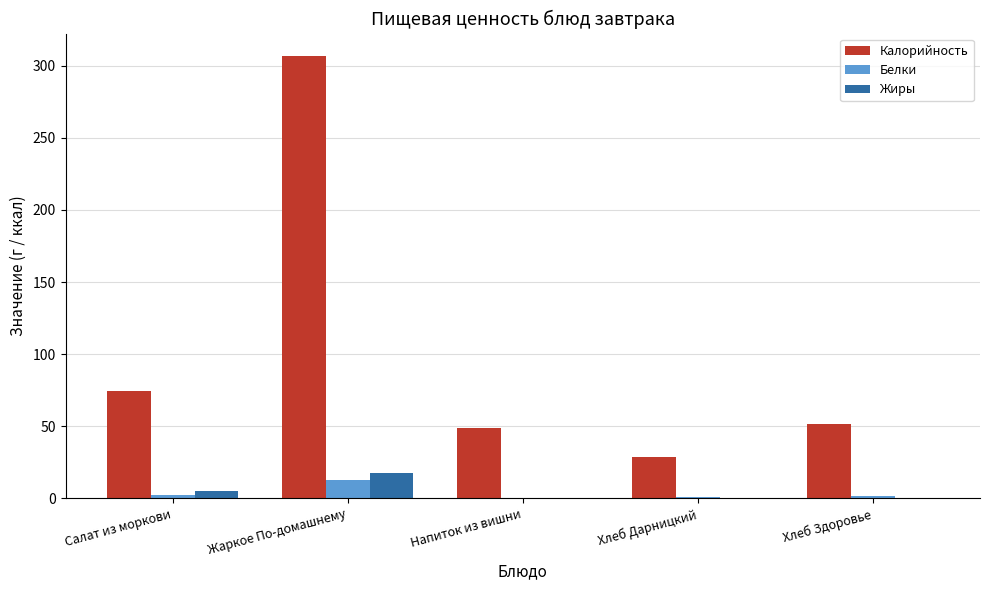

The Белки series shows 0.0 at Напиток из вишни. True or false?

True